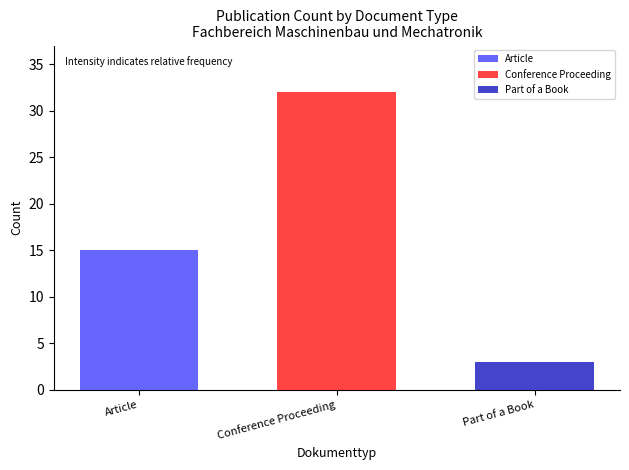

True or false: the data shows 8 at Other.

False